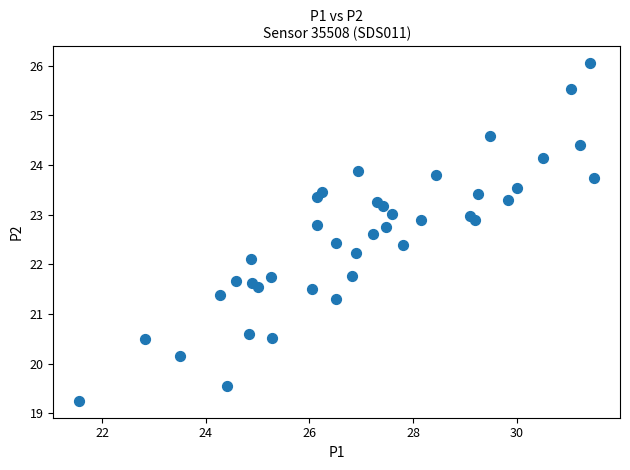

What is the range of Y values (max minus min)?

6.8